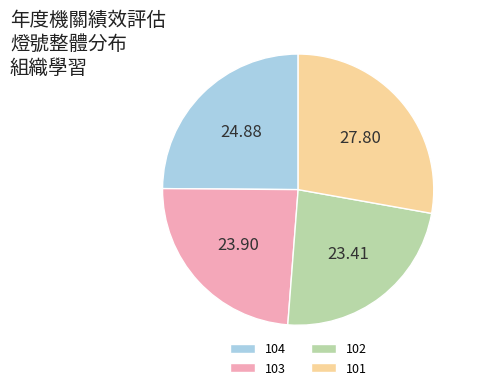

Is there any slice that represents more than half of the pie?

No